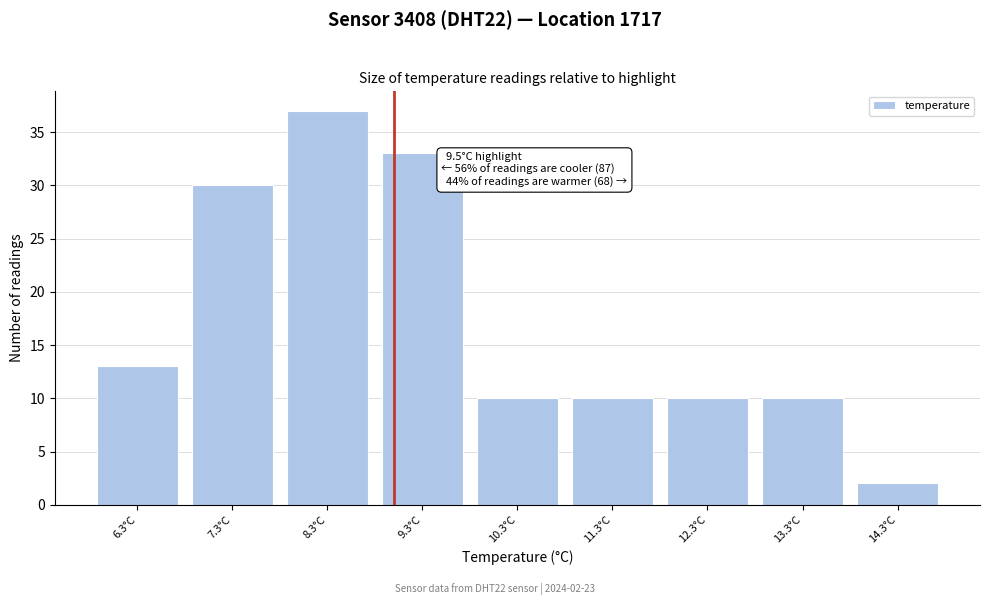

Reading right to left, extract all data points from this chart.

2	10	10	10	10	33	37	30	13